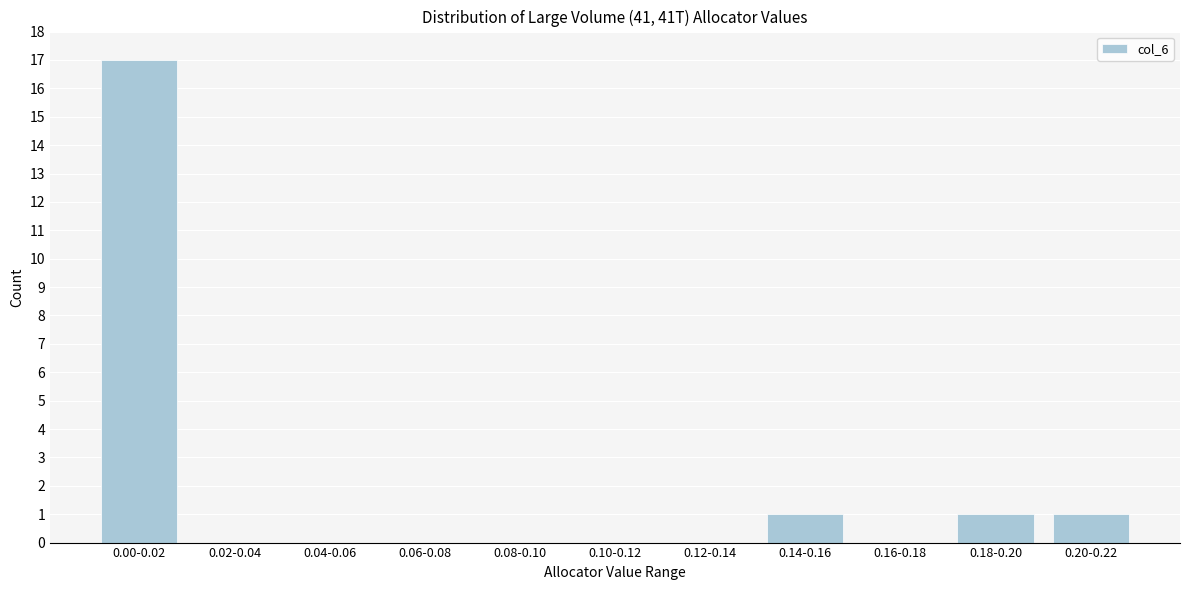

Reading right to left, extract all data points from this chart.

0.20-0.22=1	0.18-0.20=1	0.16-0.18=0	0.14-0.16=1	0.12-0.14=0	0.10-0.12=0	0.08-0.10=0	0.06-0.08=0	0.04-0.06=0	0.02-0.04=0	0.00-0.02=17